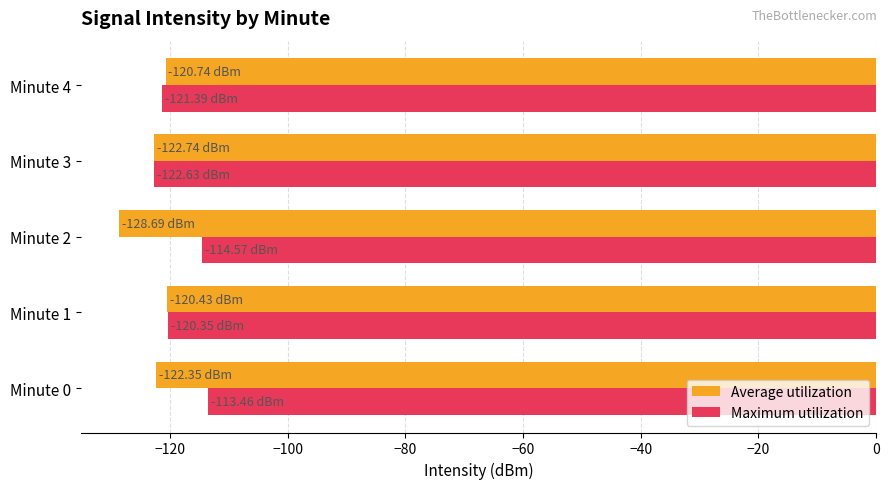

Rank the series by their maximum value, from highest to lowest.

Maximum utilization, Average utilization